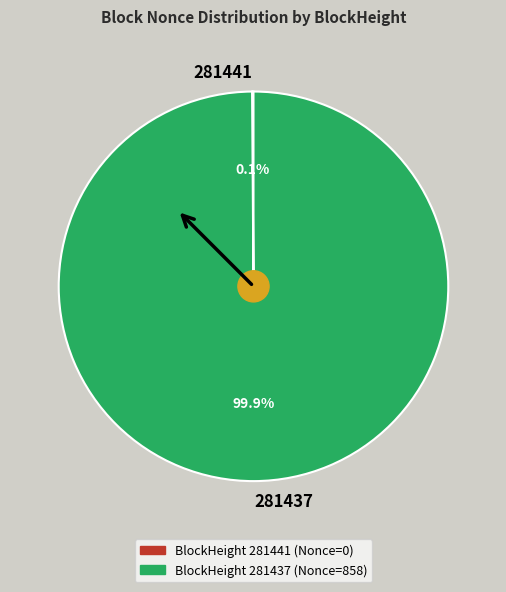

What is the largest slice in the pie chart?

281437